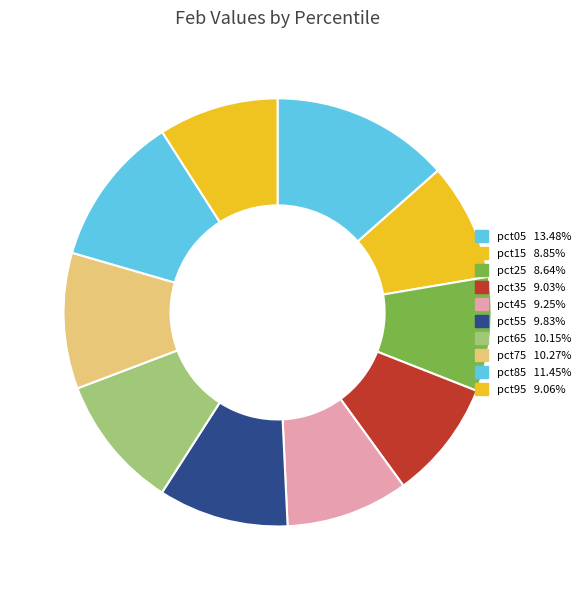

To the nearest percent, what is the difference between the pct55 and pct45 slice percentages?

1%